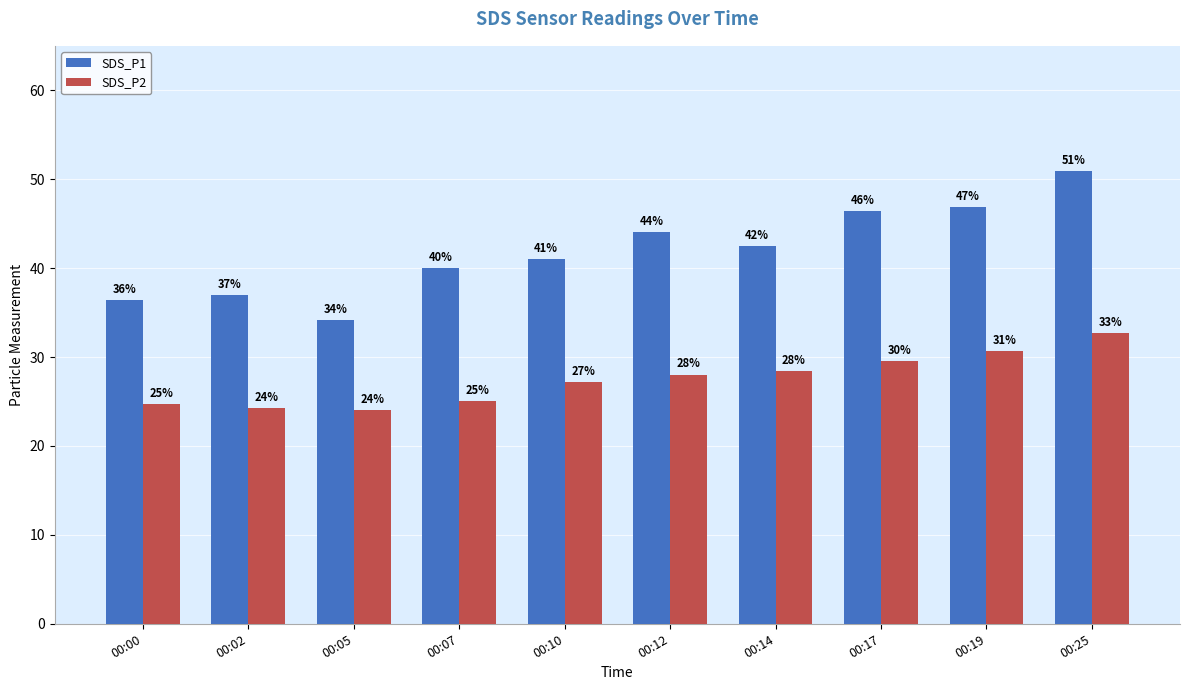

Is it true that SDS_P1 equals 78.4 at 00:17?

False